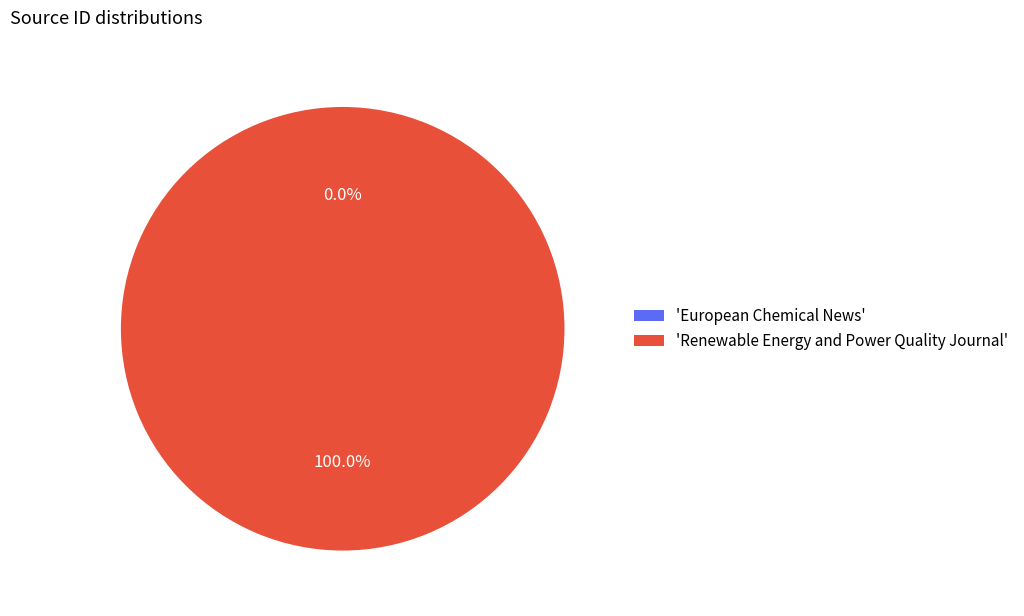

Which category accounts for the majority?

'Renewable Energy and Power Quality Journal'